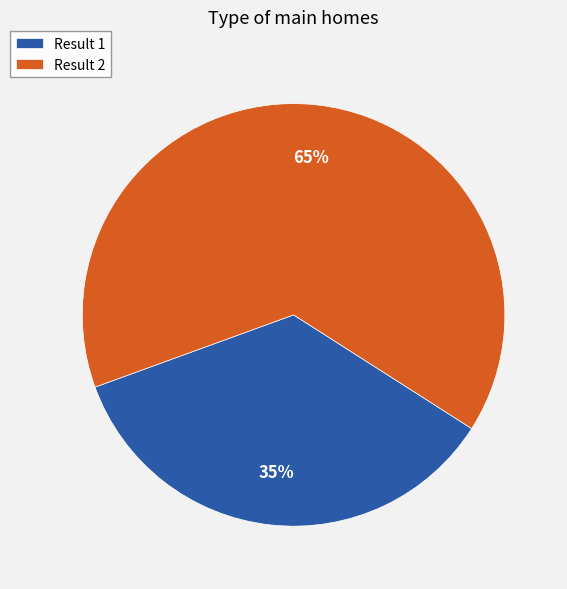

Which slice is the smallest?

Result 1